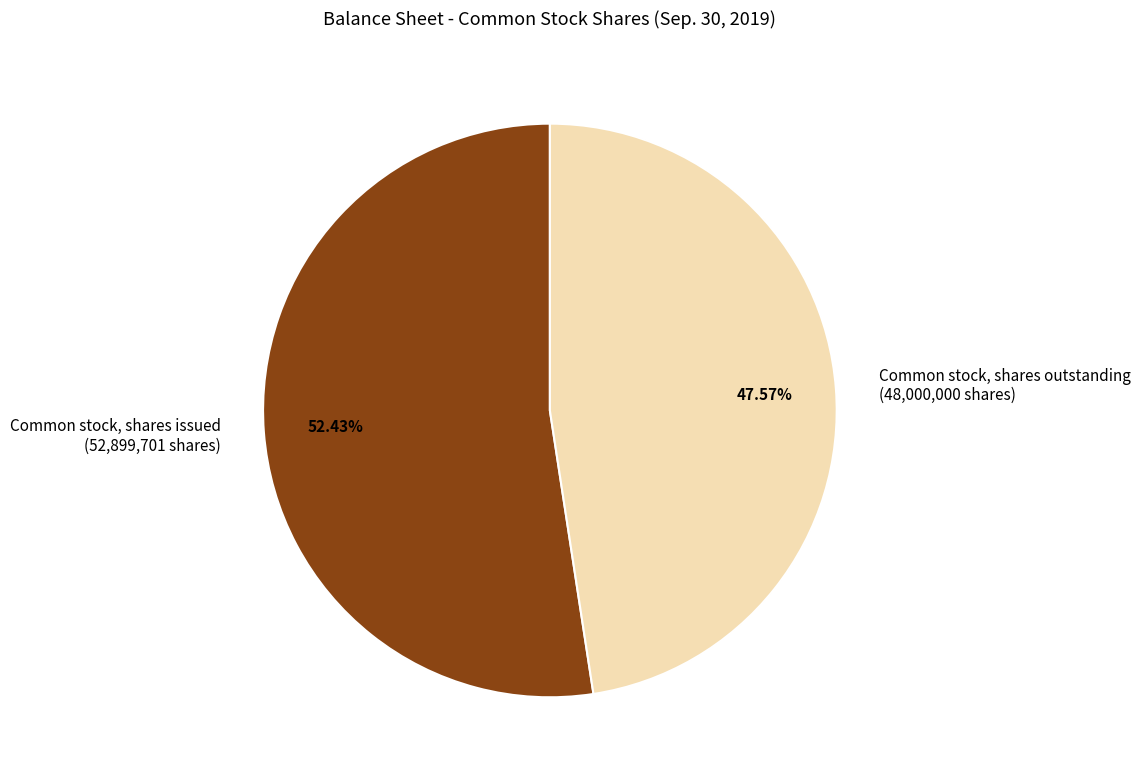

What is the ratio of the value at Common stock, shares issued to the value at Common stock, shares outstanding?

1.1